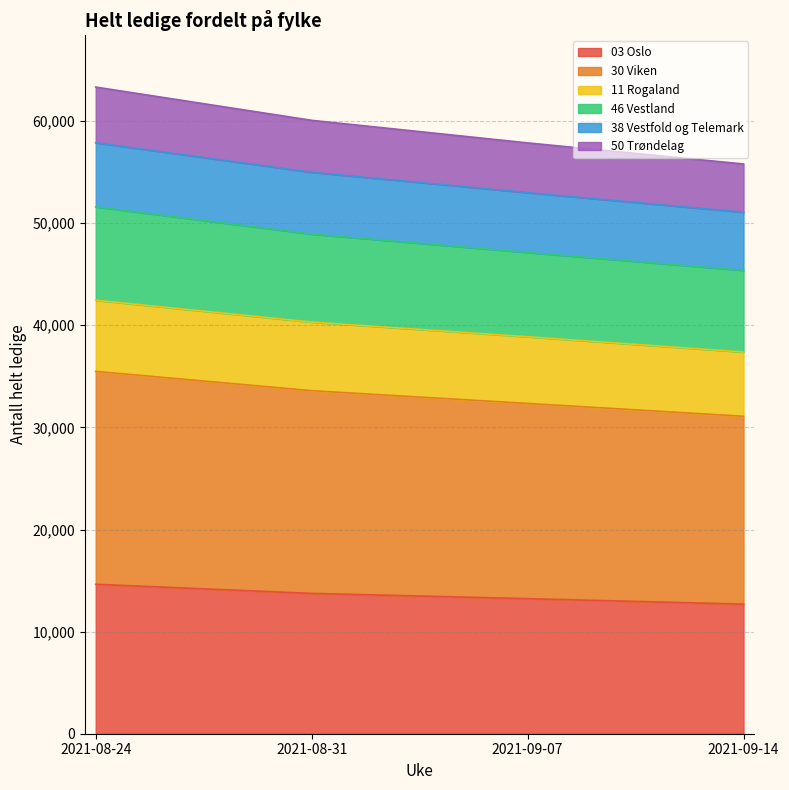

What is the total value across all series at 2021-08-24?

63329